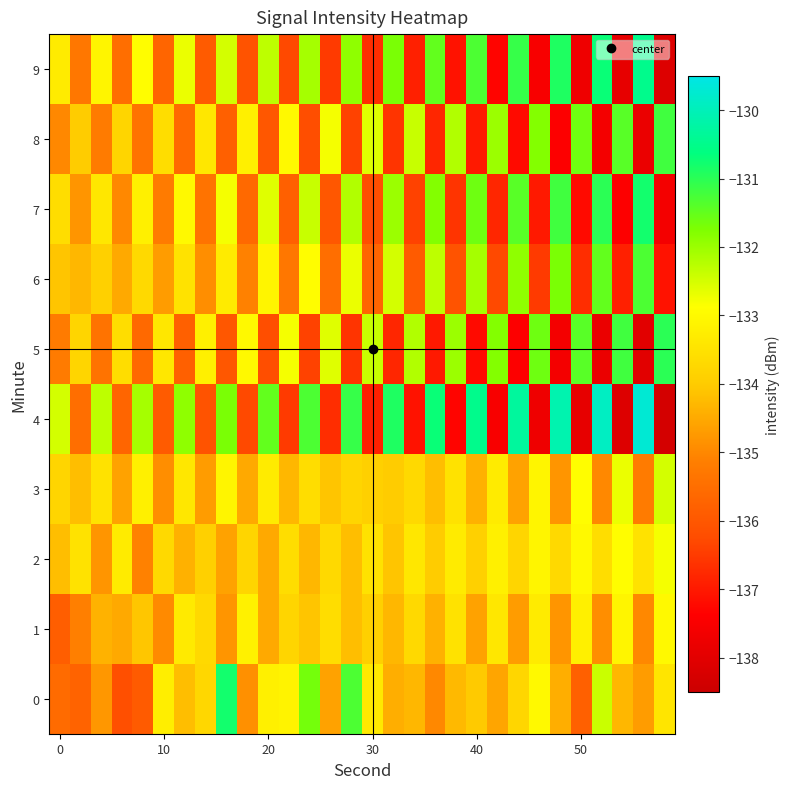

How many series are shown in this chart?

10